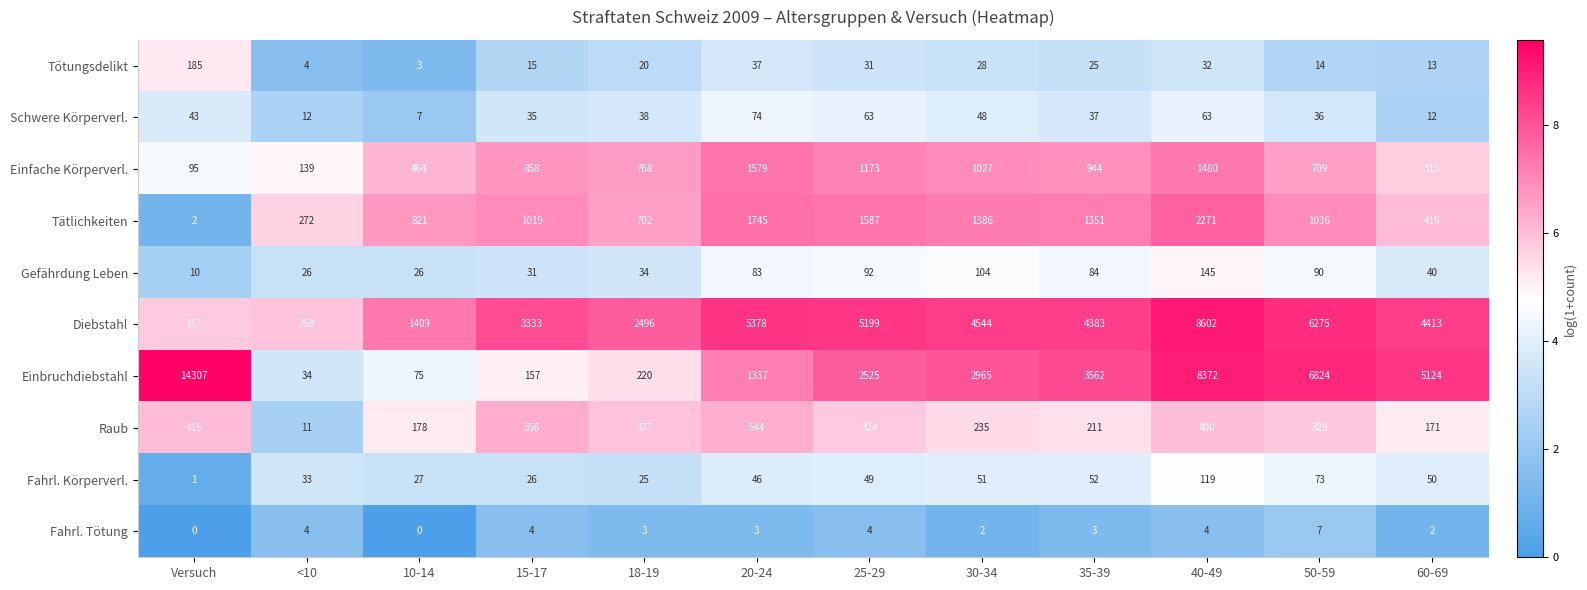

What is the difference between the highest and lowest values at Versuch?

14307